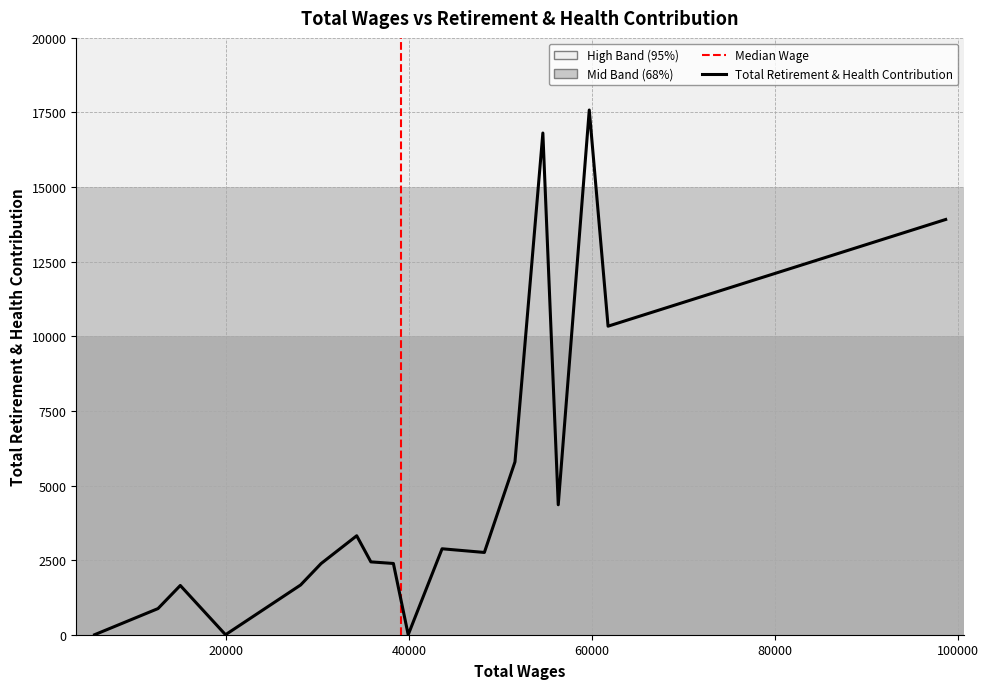

Approximately how many times larger is the value at 59685 compared to 28149?

10.5